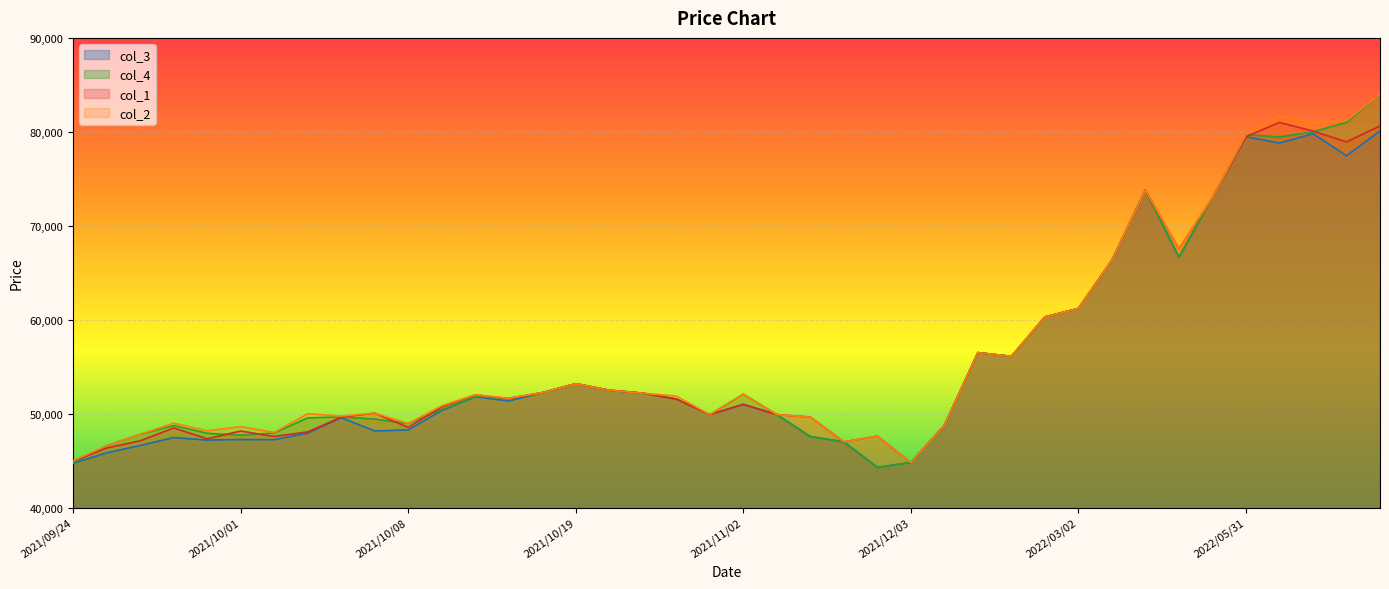

Reading right to left, transcribe all the data shown in this chart.

col_3: 2022/06/06=80090	2022/06/03=77450	2022/06/02=79800	2022/06/01=78800	2022/05/31=79480	2022/05/11=73000	2022/03/10=66670	2022/03/09=73800	2022/03/04=66340	2022/03/02=61200	2022/03/01=60300	2022/02/04=56100	2022/01/27=56500	2021/12/15=48760	2021/12/03=44800	2021/12/01=44280	2021/11/30=47000	2021/11/29=47560	2021/11/08=49900	2021/11/02=50990	2021/10/29=49900	2021/10/28=51550	2021/10/26=52180	2021/10/22=52500	2021/10/19=53190	2021/10/15=52240	2021/10/14=51350	2021/10/13=51790	2021/10/11=50340	2021/10/08=48270	2021/10/07=48160	2021/10/06=49570	2021/10/05=47930	2021/10/04=47230	2021/10/01=47250	2021/09/30=47190	2021/09/29=47460	2021/09/28=46610	2021/09/27=45830	2021/09/24=44720
col_4: 2022/06/06=83980	2022/06/03=81000	2022/06/02=80000	2022/06/01=79450	2022/05/31=79700	2022/05/11=73000	2022/03/10=66670	2022/03/09=73800	2022/03/04=66340	2022/03/02=61200	2022/03/01=60300	2022/02/04=56100	2022/01/27=56500	2021/12/15=48760	2021/12/03=44800	2021/12/01=44280	2021/11/30=47000	2021/11/29=47560	2021/11/08=49900	2021/11/02=52070	2021/10/29=49900	2021/10/28=51550	2021/10/26=52180	2021/10/22=52500	2021/10/19=53190	2021/10/15=52240	2021/10/14=51640	2021/10/13=51810	2021/10/11=50450	2021/10/08=48950	2021/10/07=49420	2021/10/06=49650	2021/10/05=49550	2021/10/04=47940	2021/10/01=47710	2021/09/30=47910	2021/09/29=48740	2021/09/28=47800	2021/09/27=46590	2021/09/24=44750
col_1: 2022/06/06=80630	2022/06/03=78930	2022/06/02=80080	2022/06/01=81000	2022/05/31=79480	2022/05/11=73000	2022/03/10=67540	2022/03/09=73800	2022/03/04=66340	2022/03/02=61200	2022/03/01=60300	2022/02/04=56100	2022/01/27=56500	2021/12/15=48760	2021/12/03=44800	2021/12/01=47610	2021/11/30=47000	2021/11/29=49640	2021/11/08=49900	2021/11/02=50990	2021/10/29=49900	2021/10/28=51560	2021/10/26=52180	2021/10/22=52500	2021/10/19=53190	2021/10/15=52240	2021/10/14=51600	2021/10/13=52000	2021/10/11=50710	2021/10/08=48540	2021/10/07=50050	2021/10/06=49640	2021/10/05=48060	2021/10/04=47570	2021/10/01=48150	2021/09/30=47330	2021/09/29=48480	2021/09/28=47110	2021/09/27=46350	2021/09/24=44950
col_2: 2022/06/06=84000	2022/06/03=81190	2022/06/02=81000	2022/06/01=81680	2022/05/31=79700	2022/05/11=73000	2022/03/10=67540	2022/03/09=73800	2022/03/04=66340	2022/03/02=61200	2022/03/01=60300	2022/02/04=56100	2022/01/27=56500	2021/12/15=48760	2021/12/03=44800	2021/12/01=47610	2021/11/30=47000	2021/11/29=49640	2021/11/08=49900	2021/11/02=52070	2021/10/29=49900	2021/10/28=51870	2021/10/26=52180	2021/10/22=52500	2021/10/19=53190	2021/10/15=52240	2021/10/14=51640	2021/10/13=52010	2021/10/11=50840	2021/10/08=48950	2021/10/07=50050	2021/10/06=49740	2021/10/05=49990	2021/10/04=48000	2021/10/01=48620	2021/09/30=48170	2021/09/29=48990	2021/09/28=47800	2021/09/27=46590	2021/09/24=44990